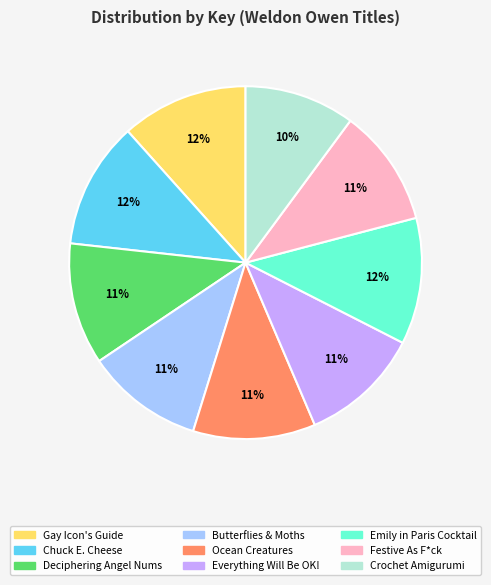

Is the sum of Crochet Amigurumi and Emily in Paris Cocktail greater than half?

No